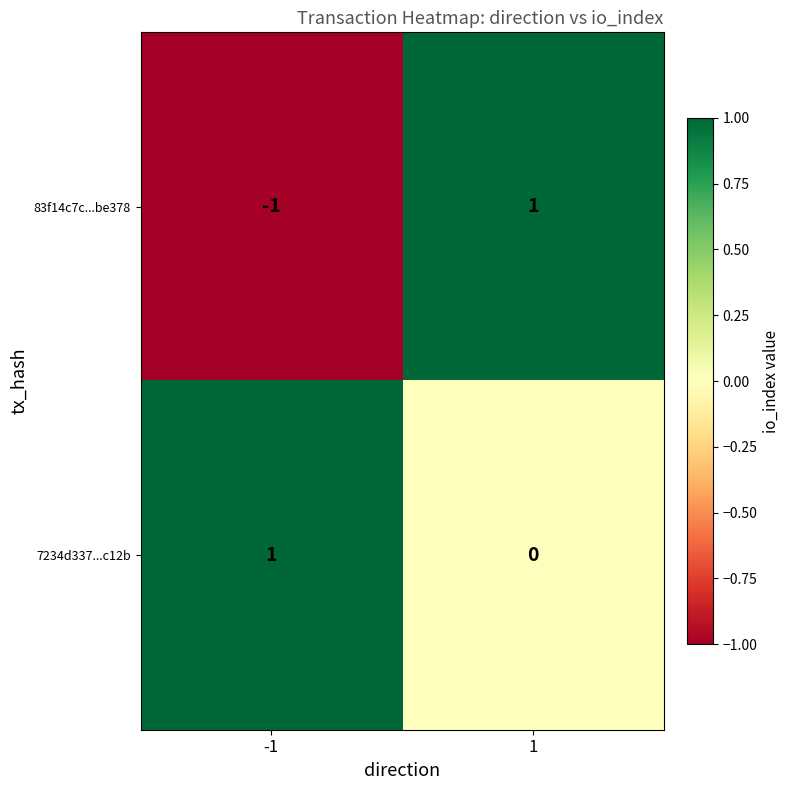

Reading left to right, transcribe all the data shown in this chart.

83f14c7c...be378: -1=-1	1=1
7234d337...c12b: -1=1	1=0